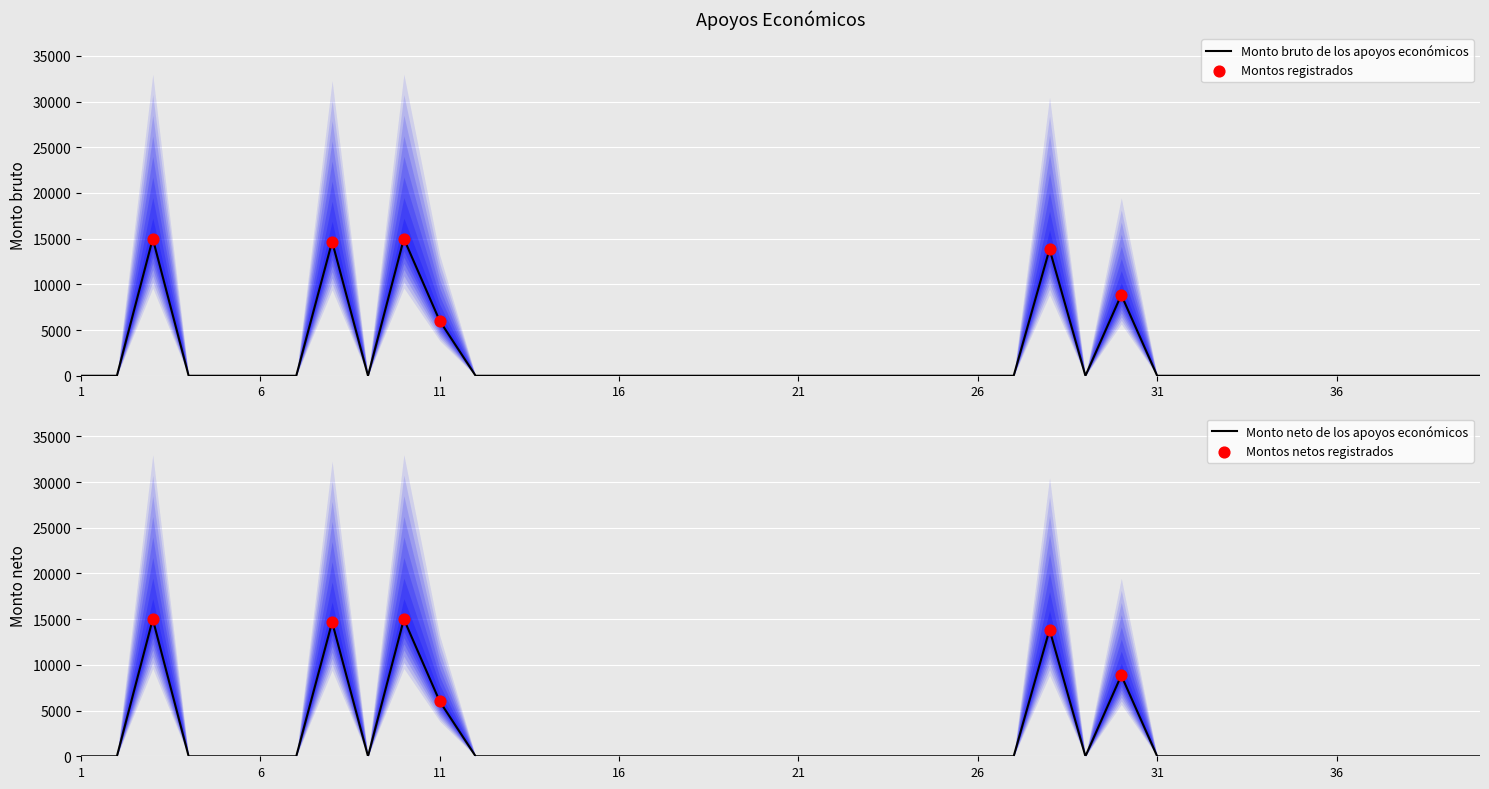

At which category is the sum across all series the highest?

3